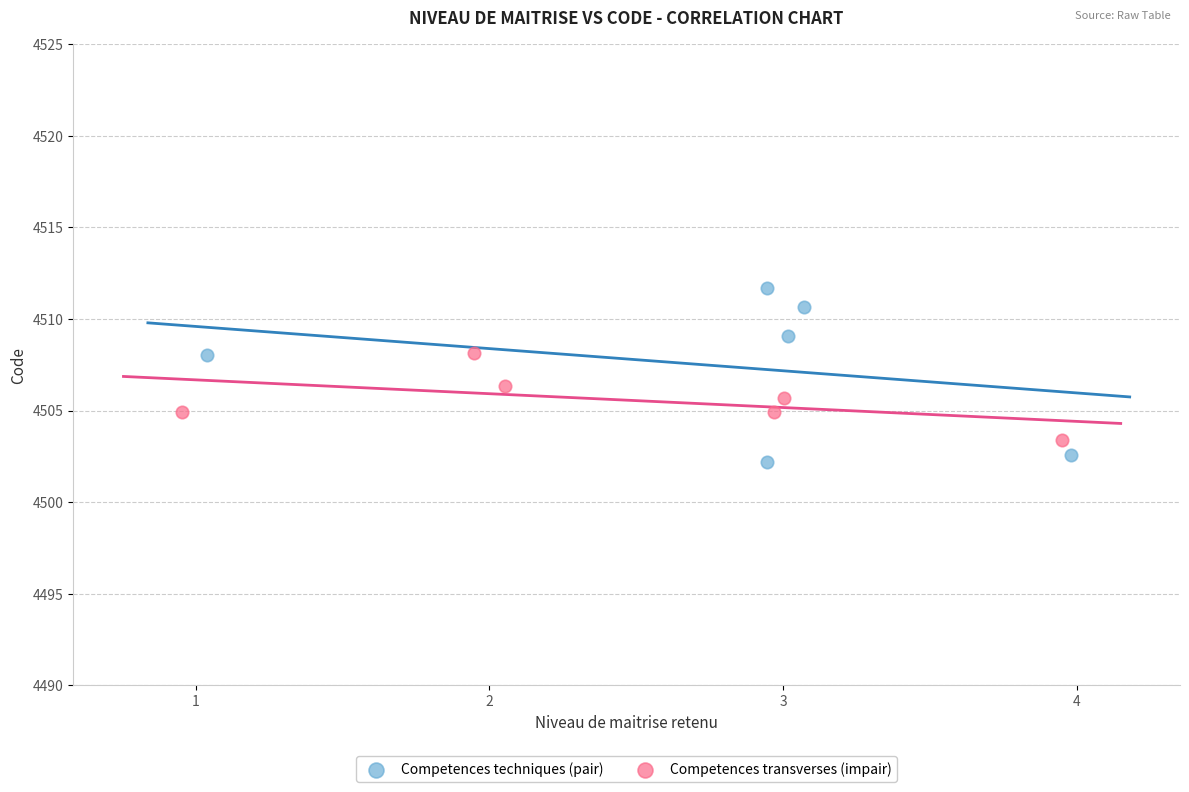

Which series reaches the minimum Y coordinate?

Competences techniques (pair)